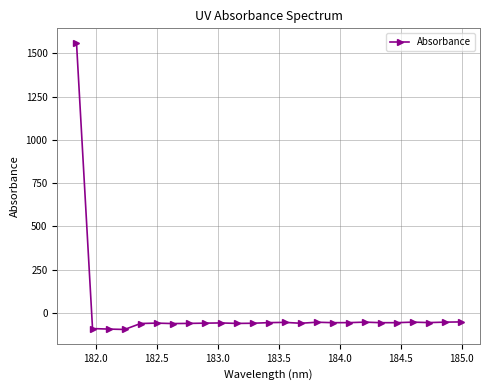

True or false: the data has more than 1 interior local peaks.

True